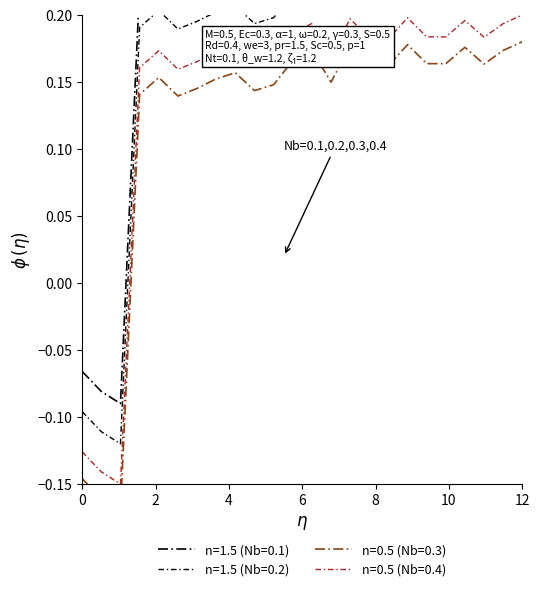

How many interior local peaks (higher than both neighbors) does the data have?

6